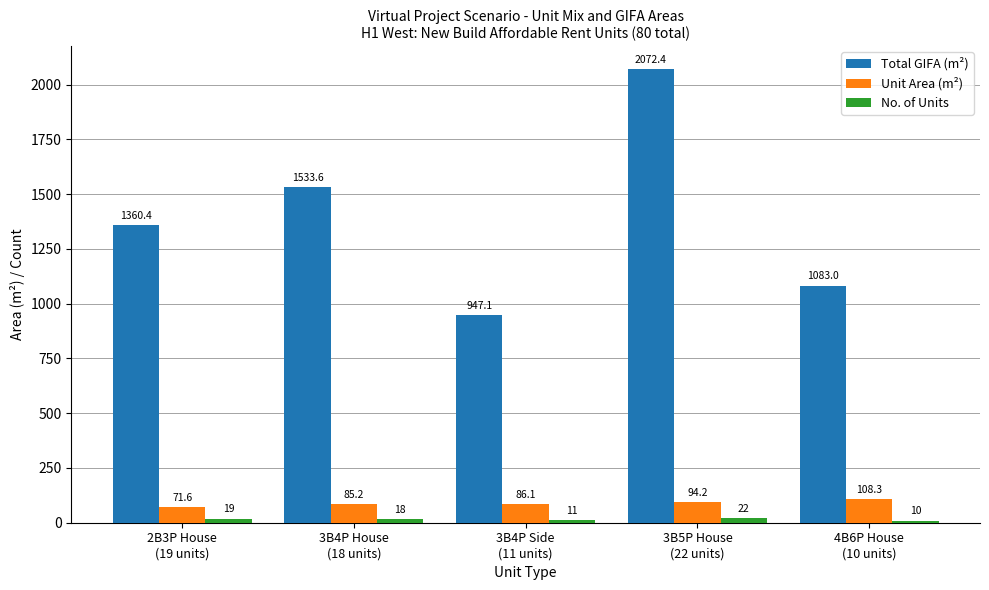

What value does the Unit Area (m²) series have at 4B6P House
(10 units)?

108.3